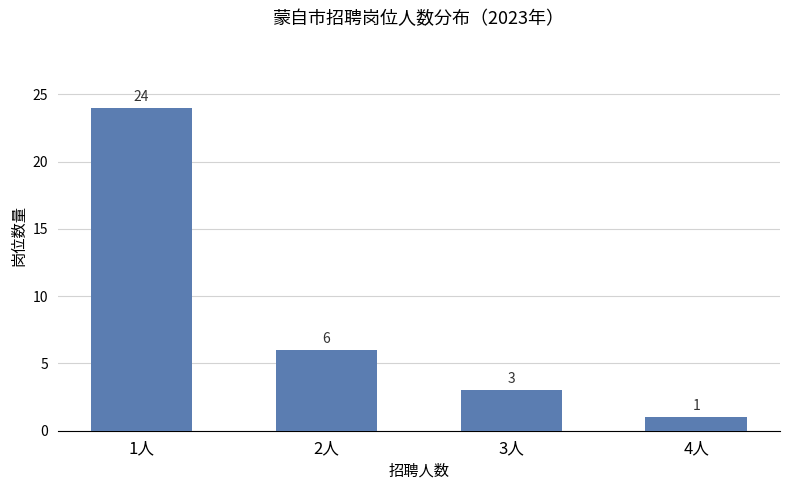

True or false: the data shows 6 at 2人.

True